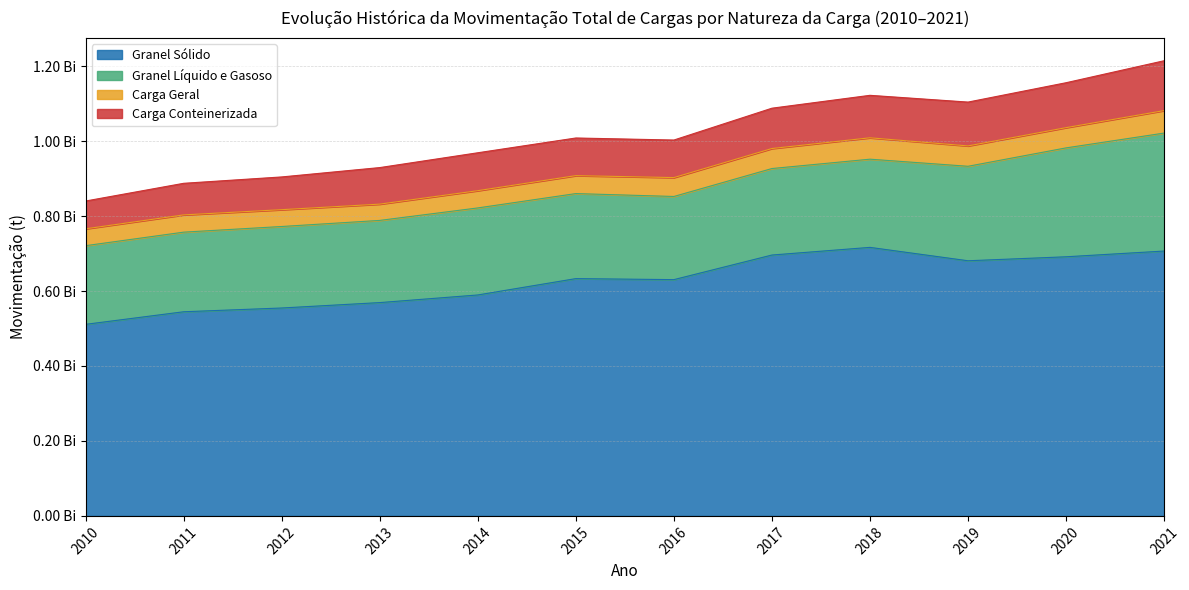

The Carga Geral series shows 20213741.4 at 2013. True or false?

False